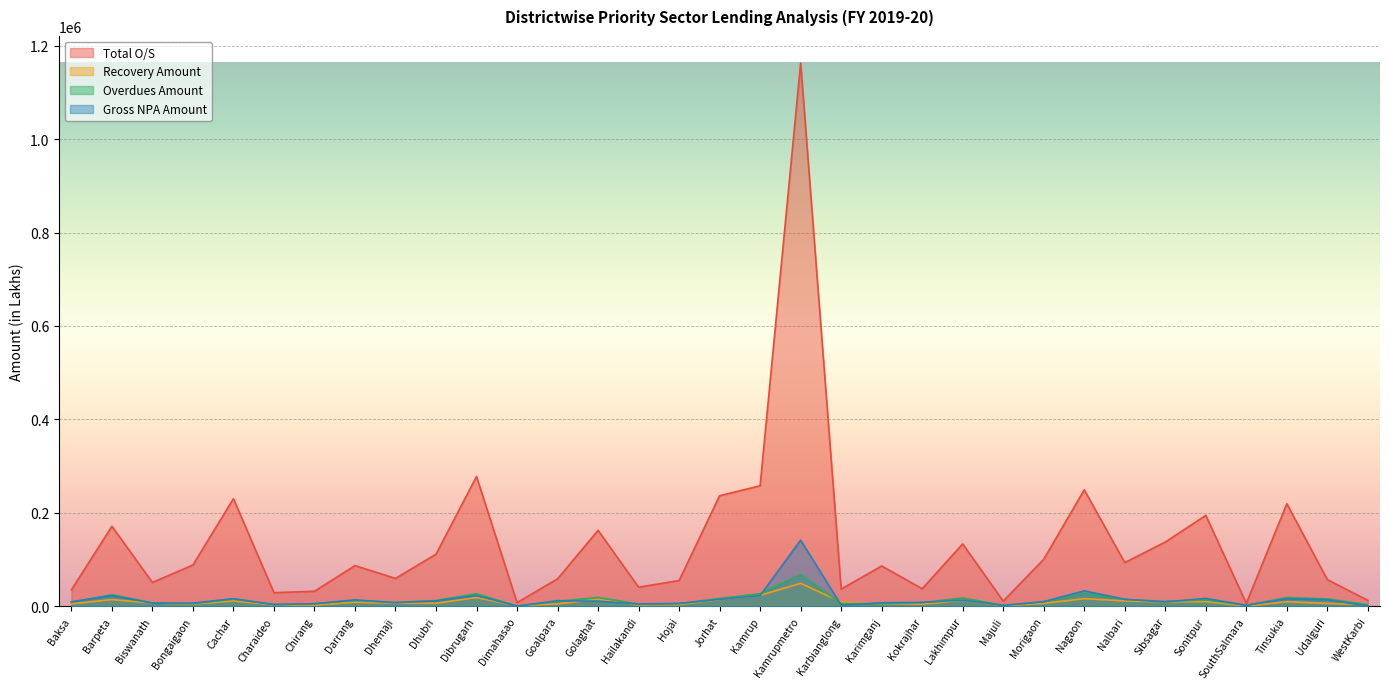

Does the chart display data point markers on the line(s)?

No